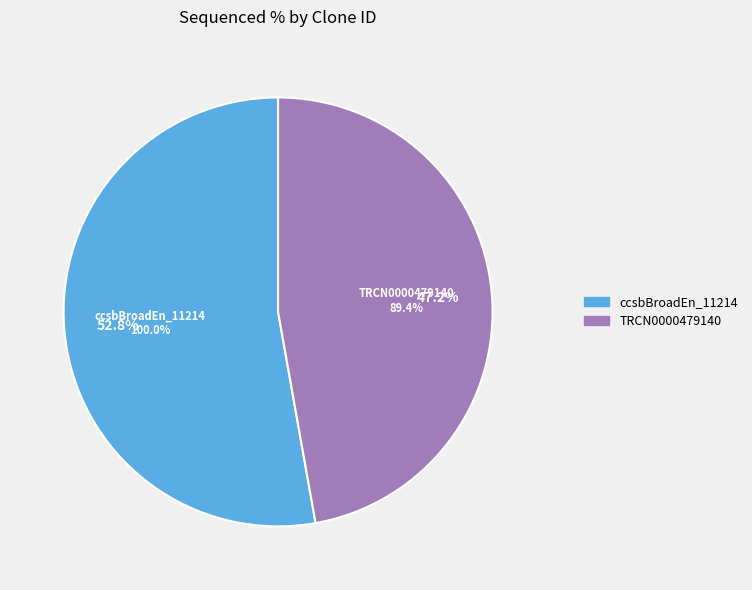

Which has a higher value, ccsbBroadEn_11214 or ccsbBroad304_11214?

ccsbBroadEn_11214